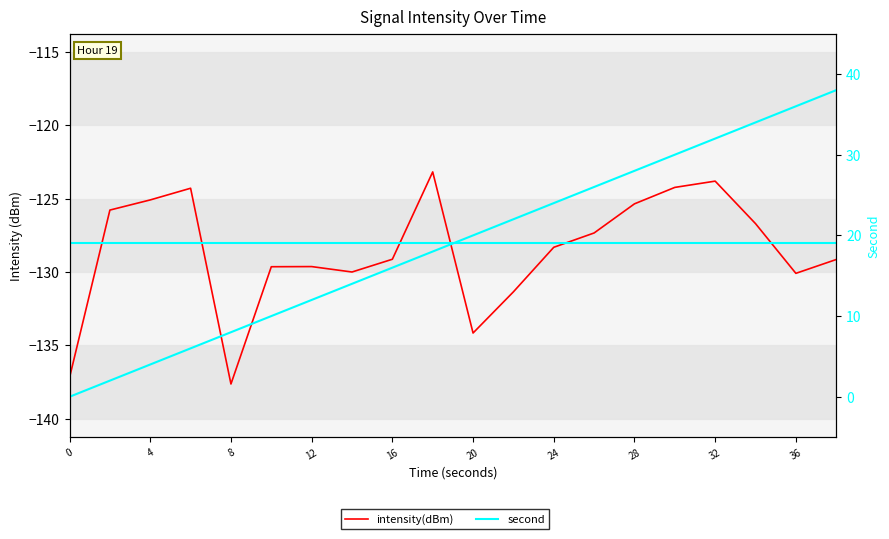

Reading left to right, transcribe all the data shown in this chart.

intensity(dBm): -137.2	-125.8	-125.1	-124.3	-137.6	-129.6	-129.6	-130.0	-129.1	-123.2	-134.2	-131.3	-128.3	-127.3	-125.3	-124.2	-123.8	-126.7	-130.1	-129.1
second: 0.0	2.0	4.0	6.0	8.0	10.0	12.0	14.0	16.0	18.0	20.0	22.0	24.0	26.0	28.0	30.0	32.0	34.0	36.0	38.0